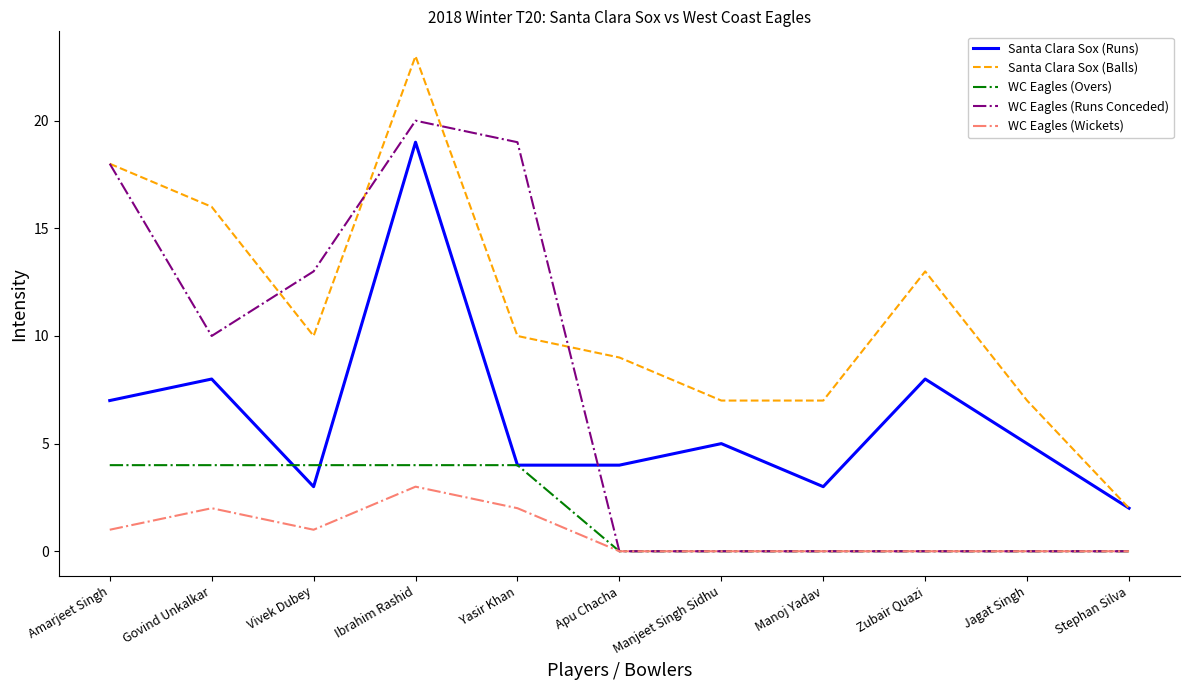

Which category has the highest value in the Santa Clara Sox (Balls) series?

Ibrahim Rashid